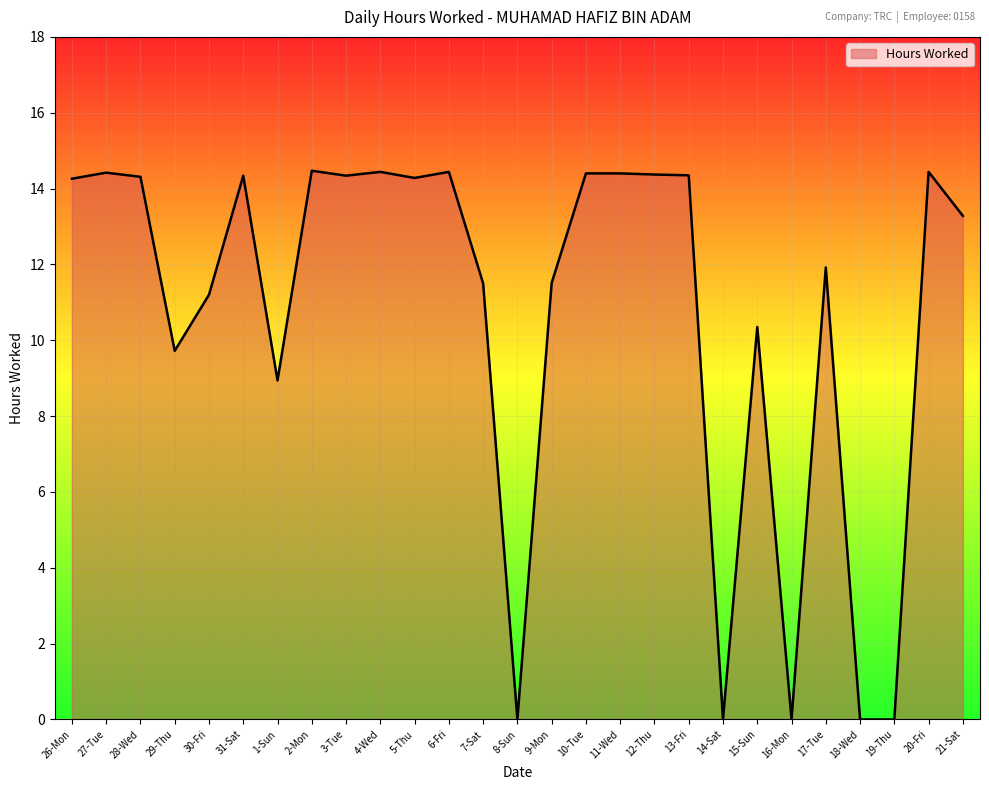

What is the maximum value shown in the chart?

14.5